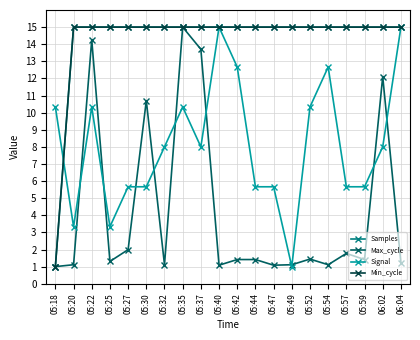

What is the lowest value of the Signal series?

1.0